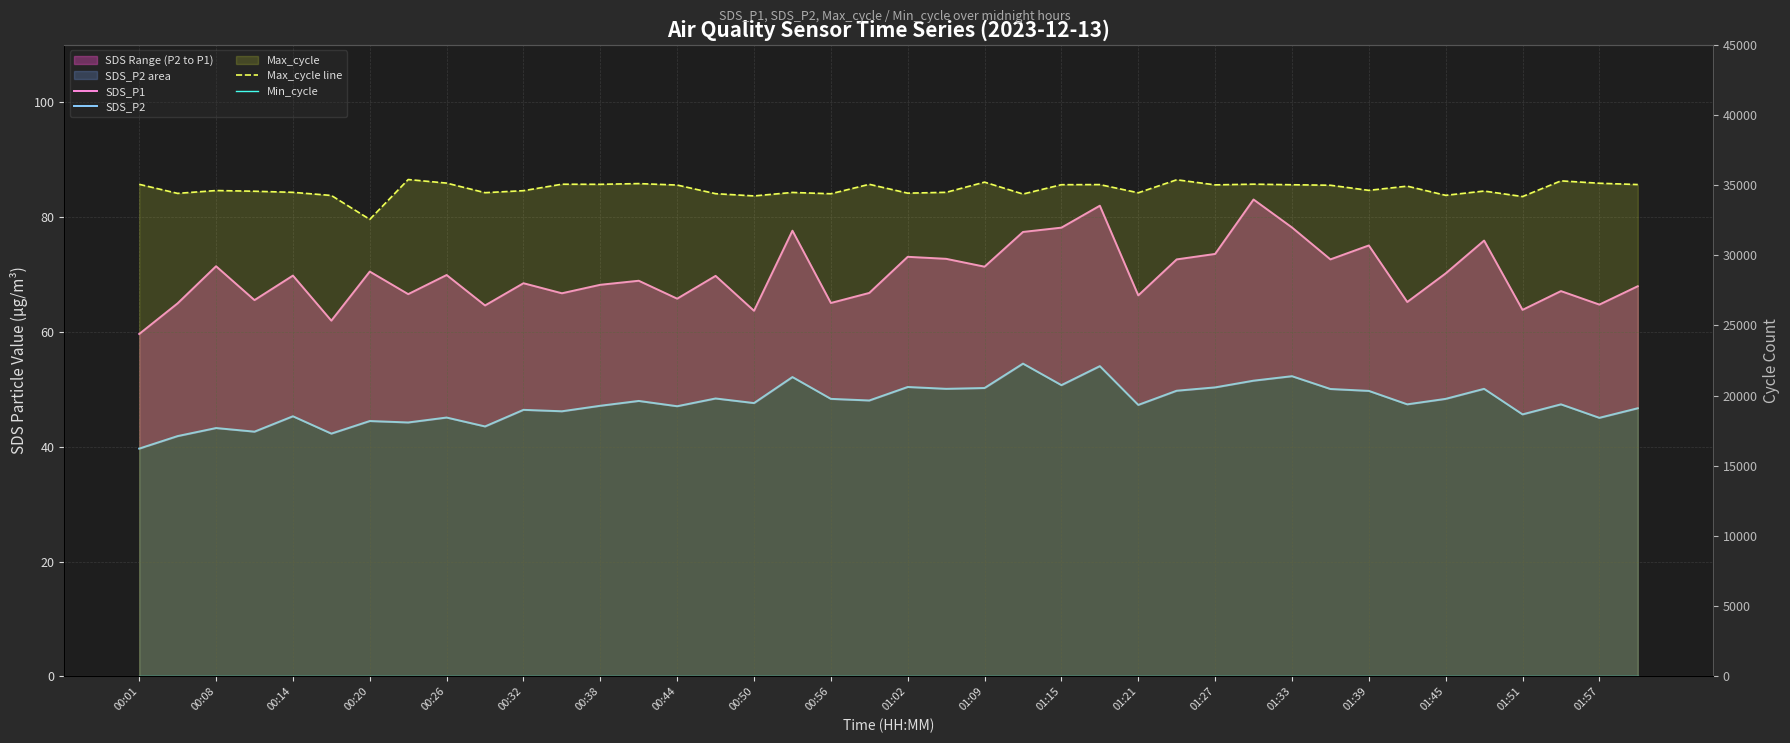

Which series changed the most between 23 and 27?

Max_cycle line